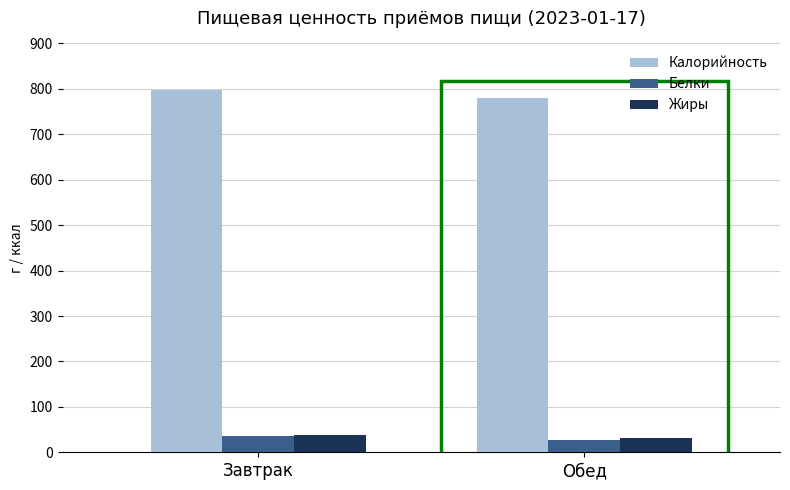

Read the Калорийность value at Завтрак.

796.9